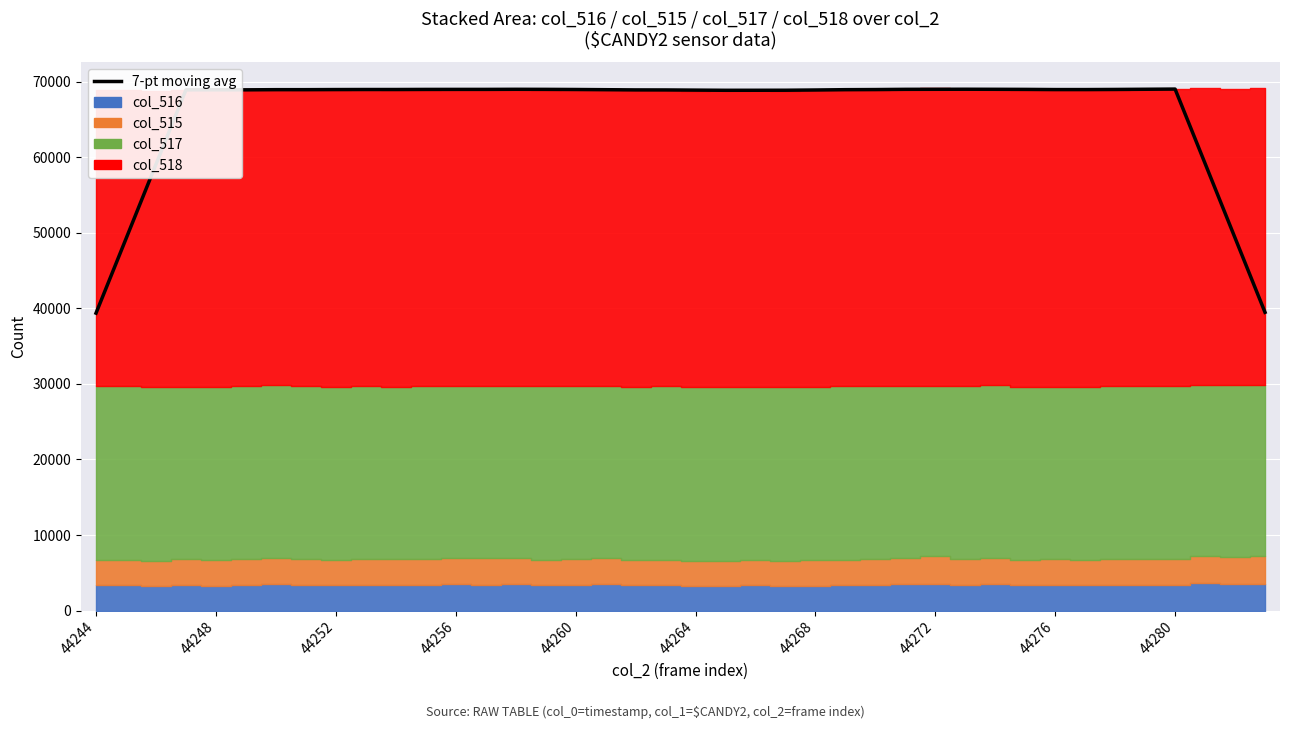

What is the sum of the values at 44276 and 44268?

137871.0